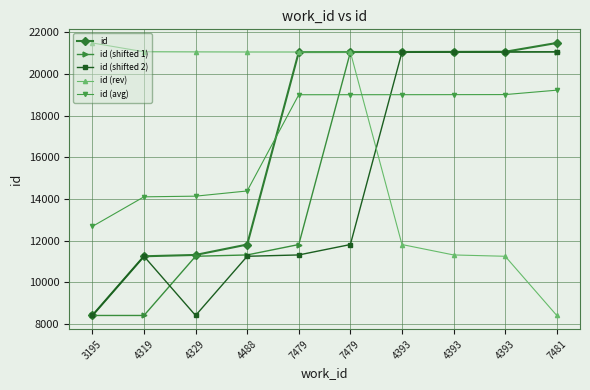

True or false: id (rev) has more than 1 interior local peaks.

False